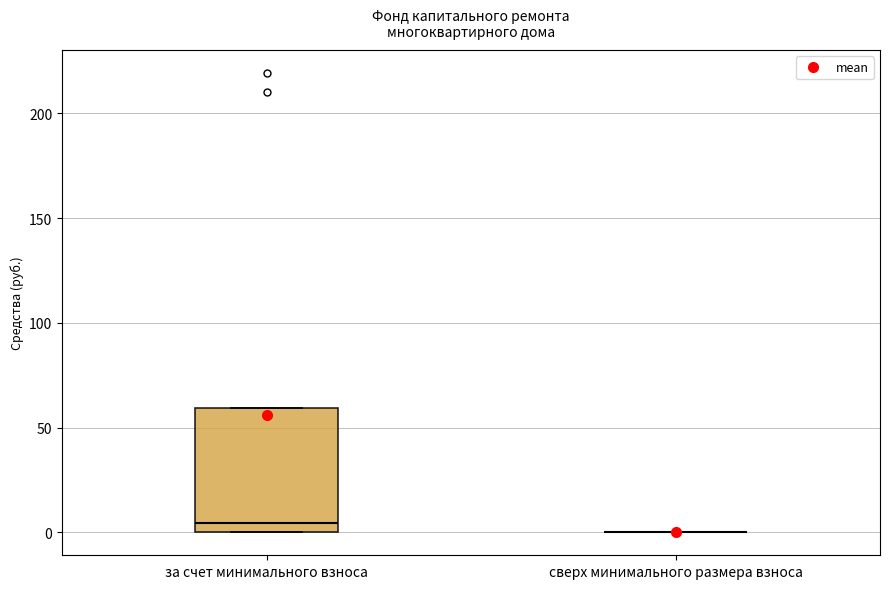

Comparing the boxes themselves (not the whiskers), which one is the tallest?

за счет минимального взноса